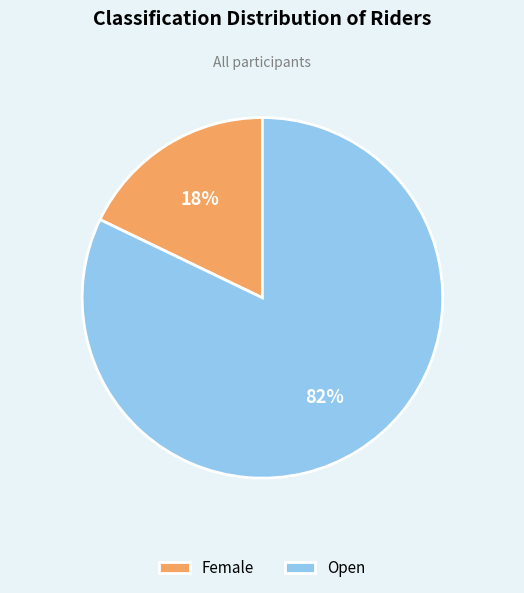

To the nearest percent, what is the difference between the largest and smallest slice percentages?

64%